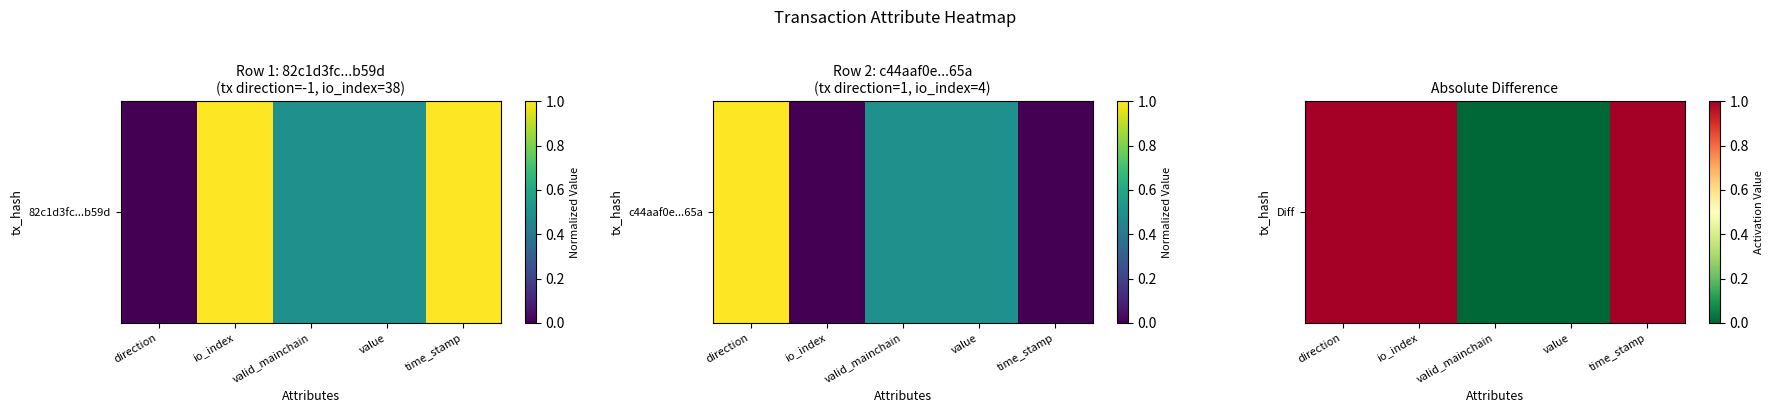

The chart shows a value of 1 at value. True or false?

False